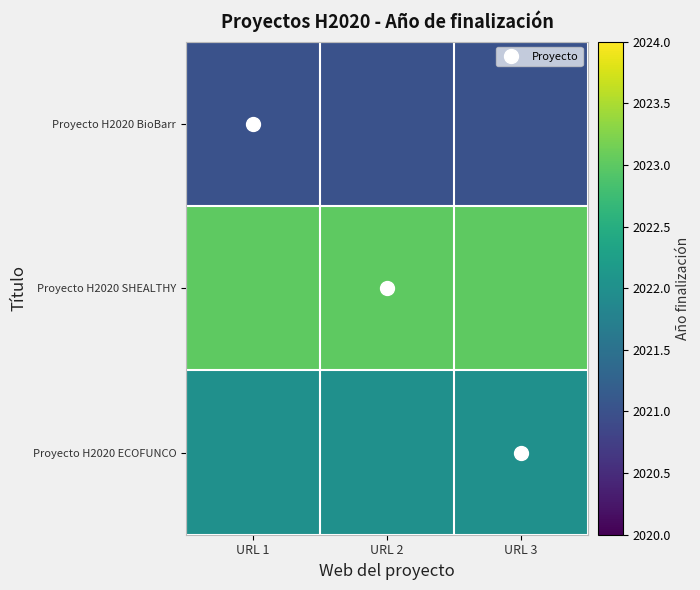

What is the greatest value displayed?

2023